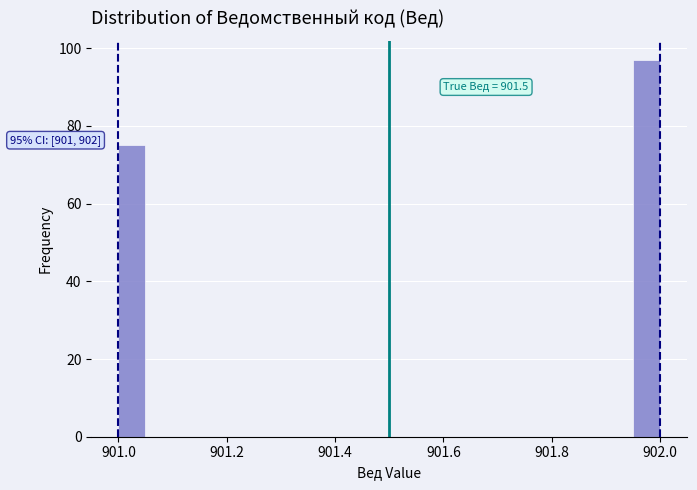

Read against the x-axis, roughly where is the centre of the tallest bar?

901.98